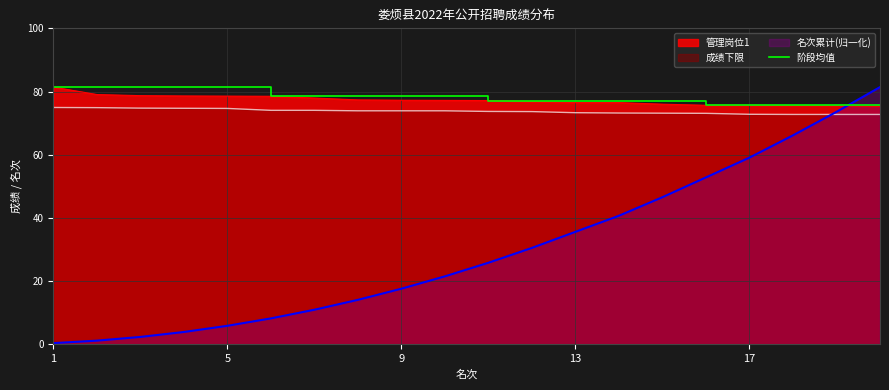

The 成绩下限 series shows 108.3 at 17. True or false?

False